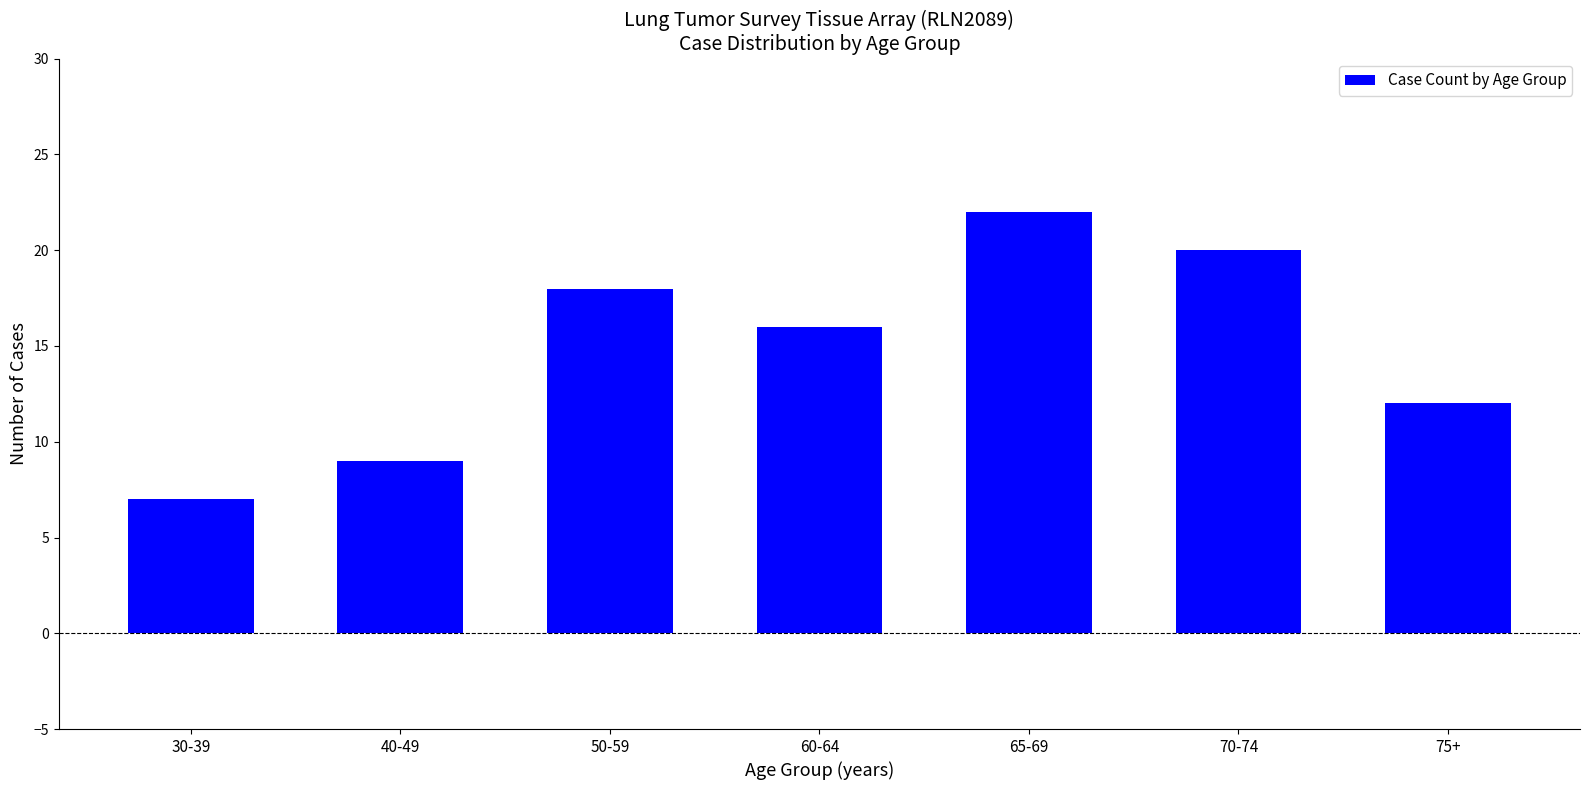

What is the label of the 3rd bar from the right?

65-69